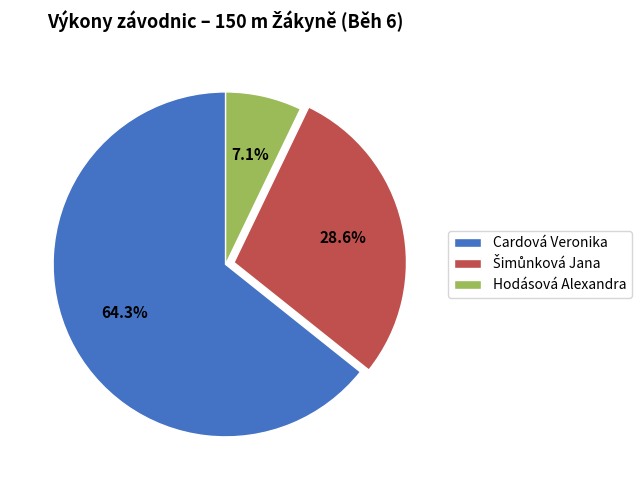

Does Cardová Veronika represent more than half of the total?

Yes